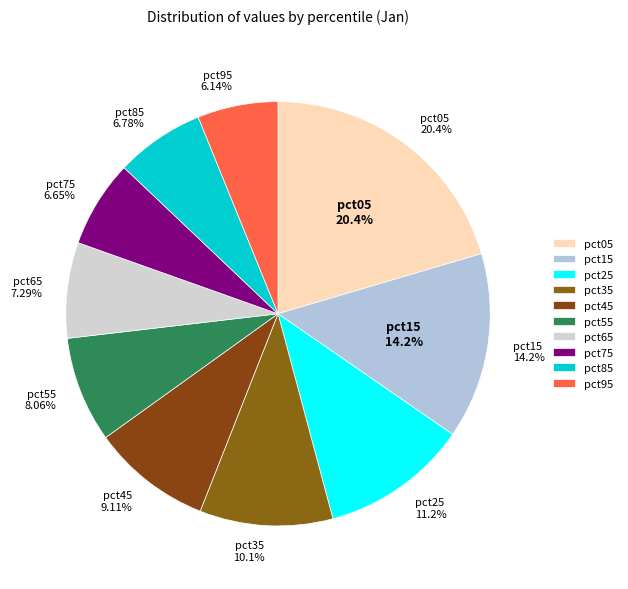

What percentage do pct55 and pct15 together represent?

22.3%